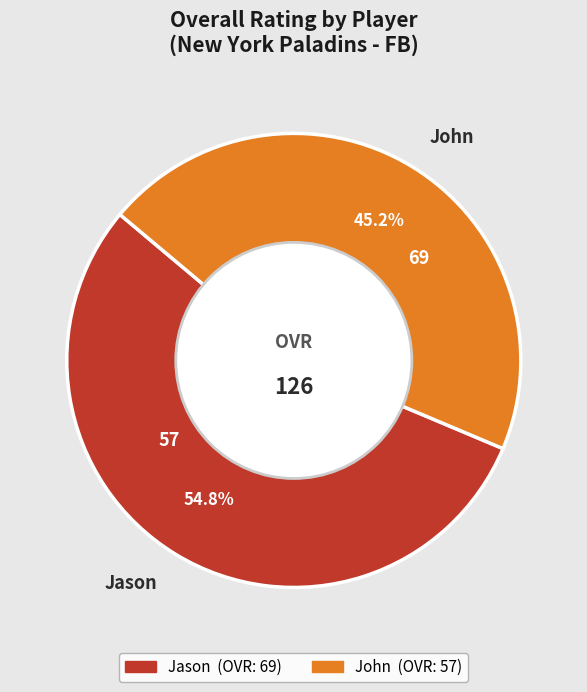

Count the number of slices in the pie.

2